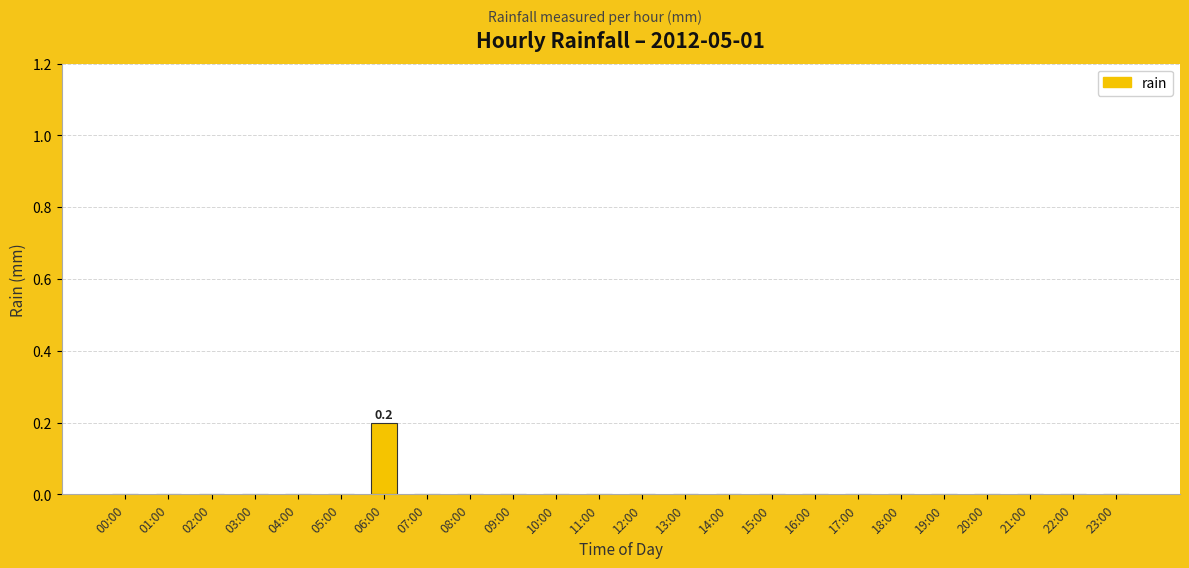

How many distinct data groups are displayed?

1